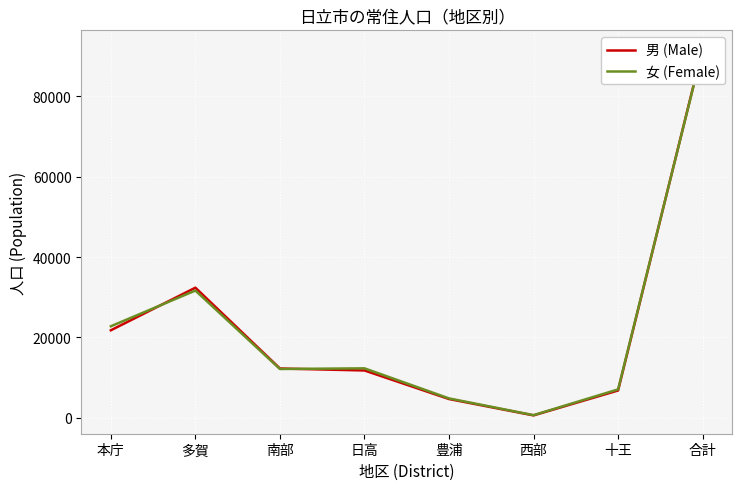

Between 多賀 and 豊浦, which is larger?

多賀